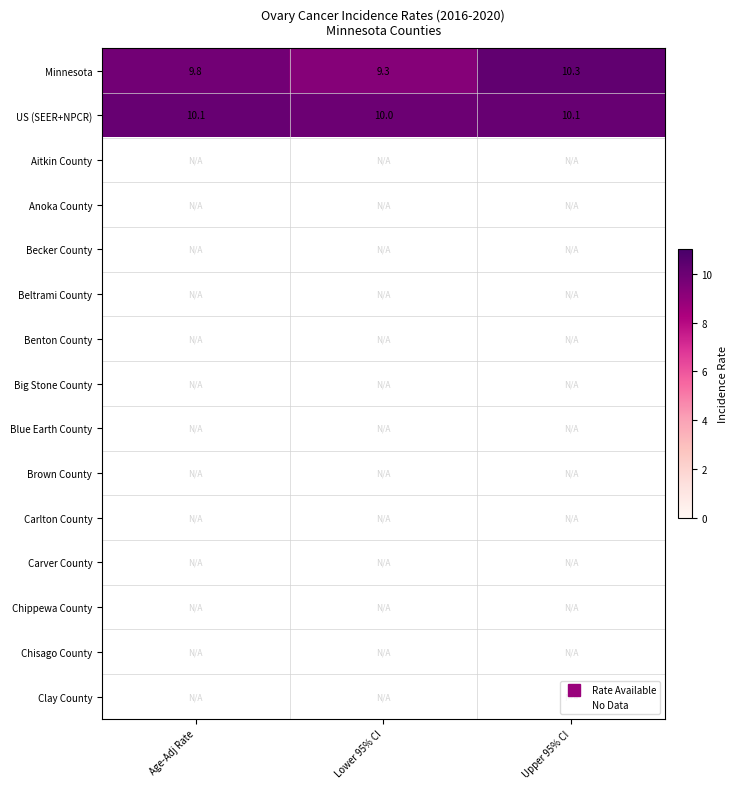

List the series in order of their peak value, highest first.

Minnesota, US (SEER+NPCR), Aitkin County, Anoka County, Becker County, Beltrami County, Benton County, Big Stone County, Blue Earth County, Brown County, Carlton County, Carver County, Chippewa County, Chisago County, Clay County